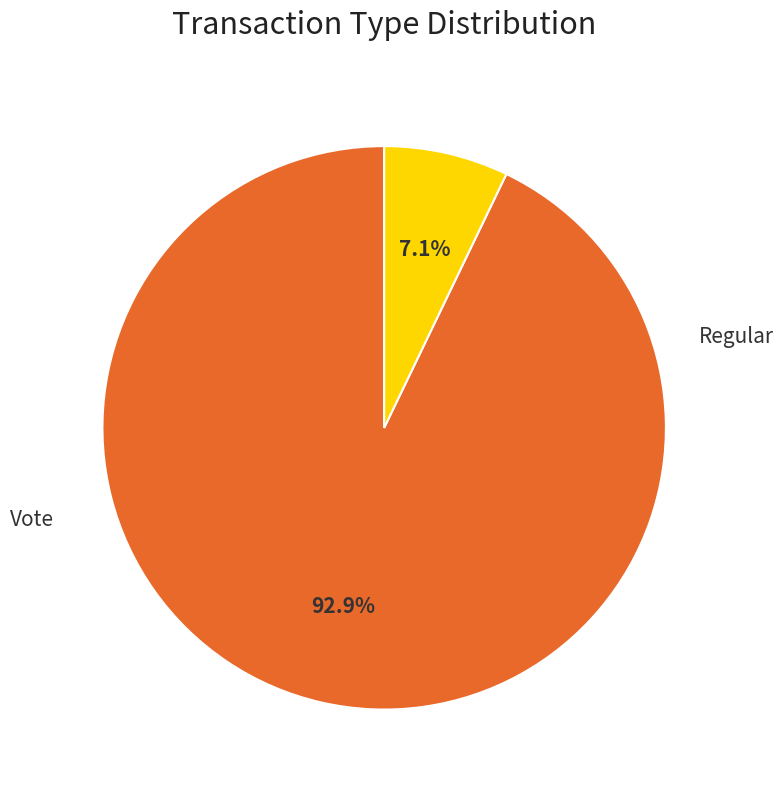

Does any single category account for the majority?

Yes